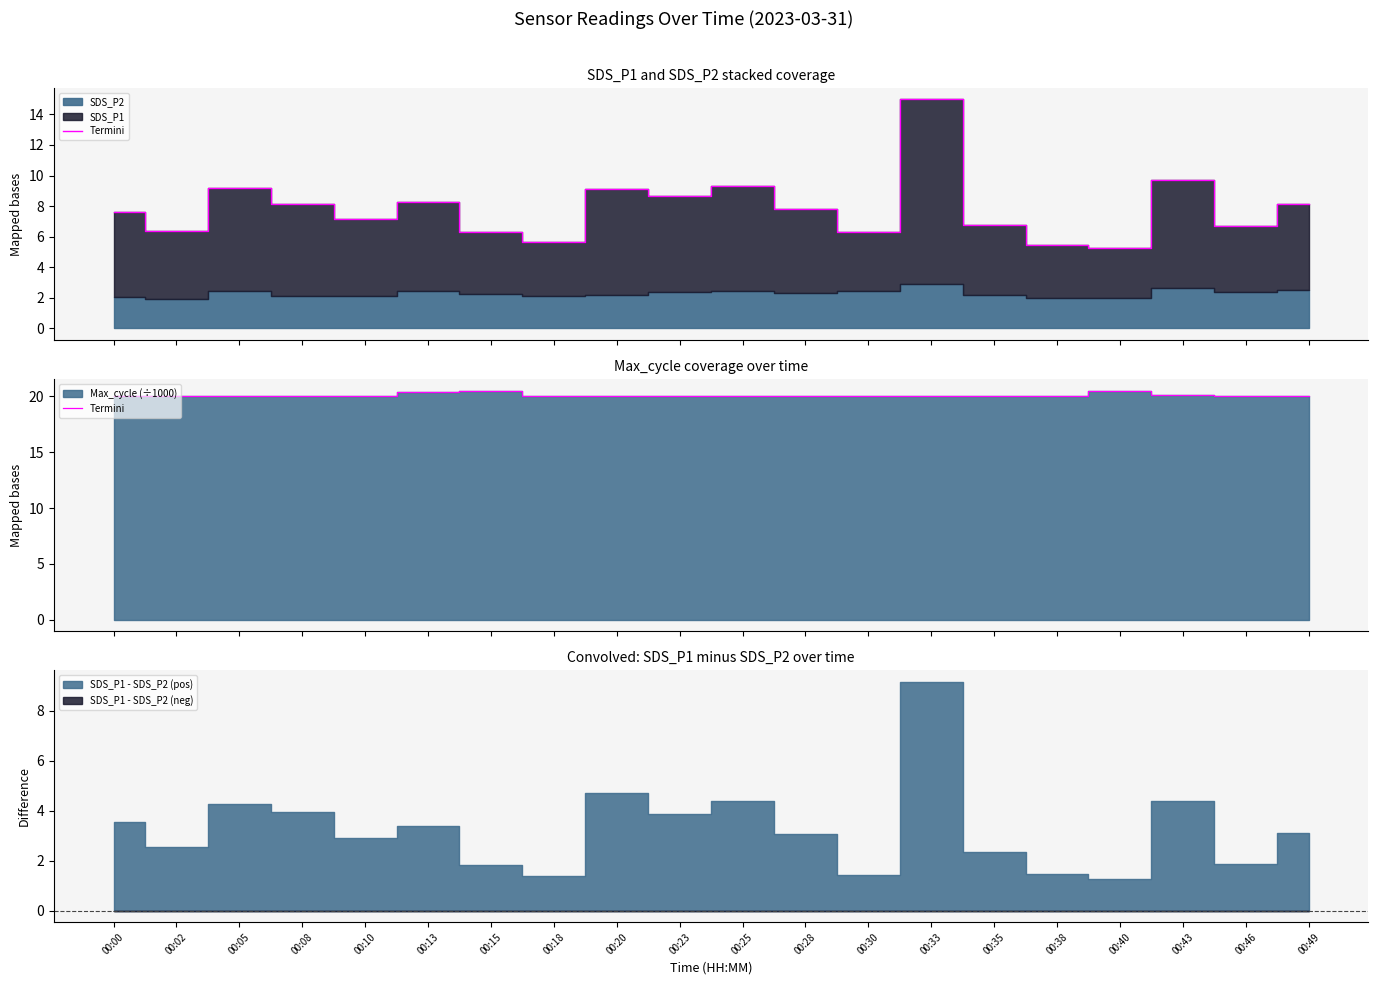

What is the value of the 2nd point from the left?

20.1